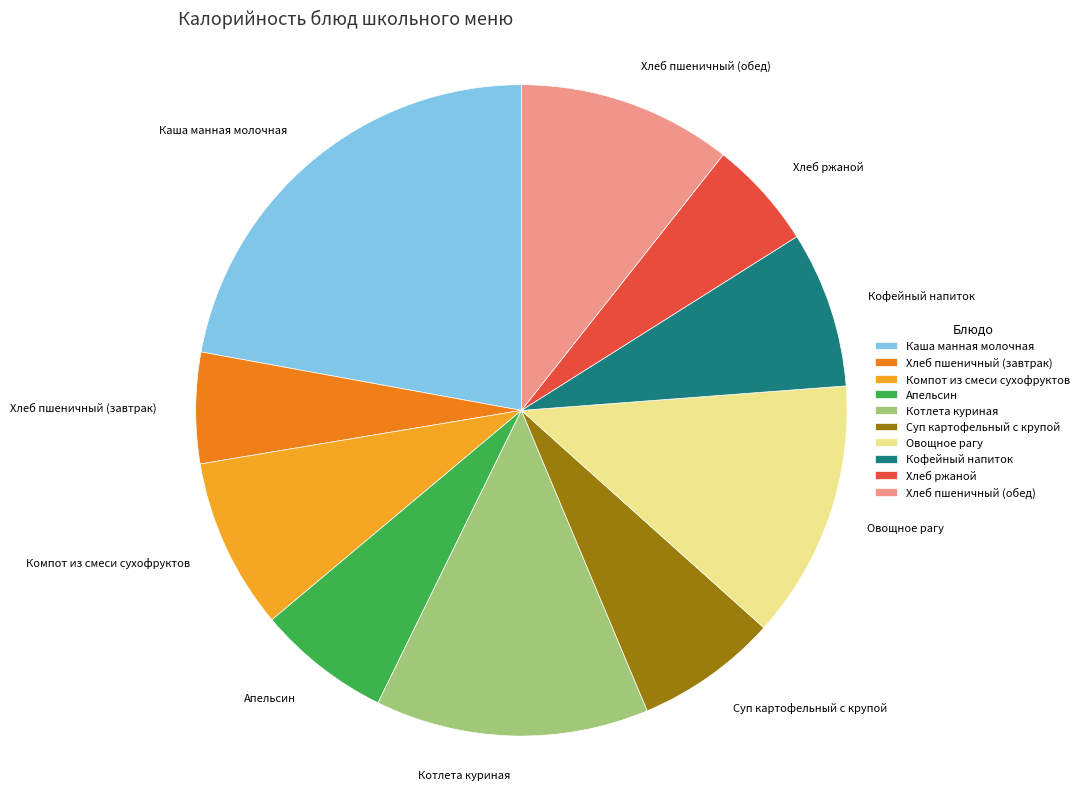

Count the number of slices in the pie.

10